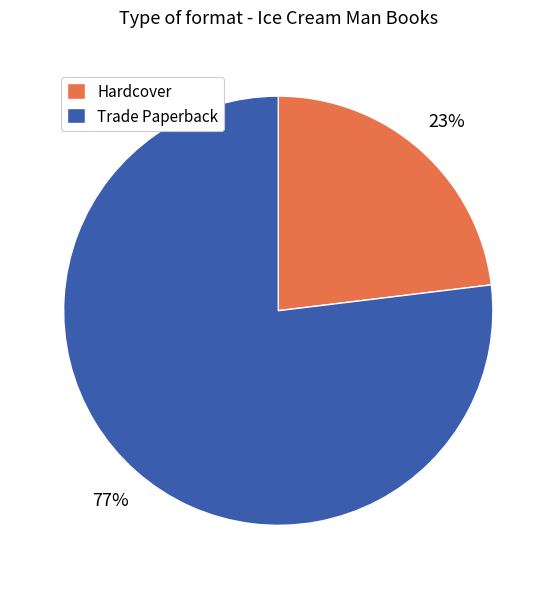

The Trade Paperback slice represents 71% of the pie. True or false?

False